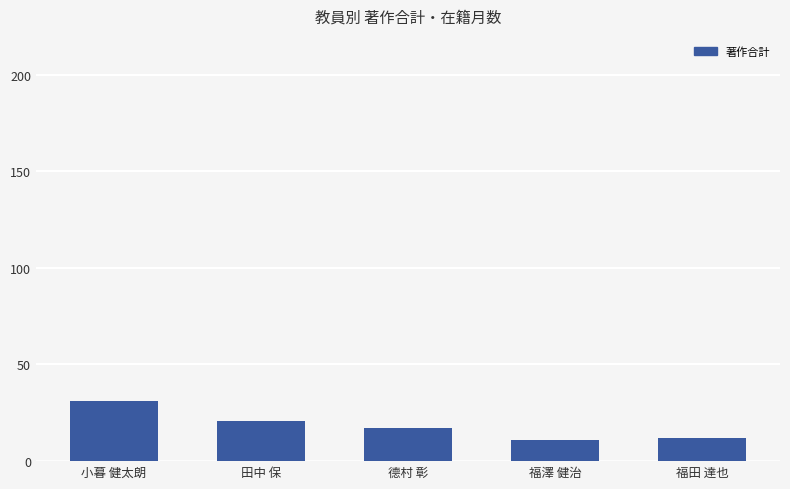

What is the approximate value at 小暮 健太朗, to the nearest 10?

30